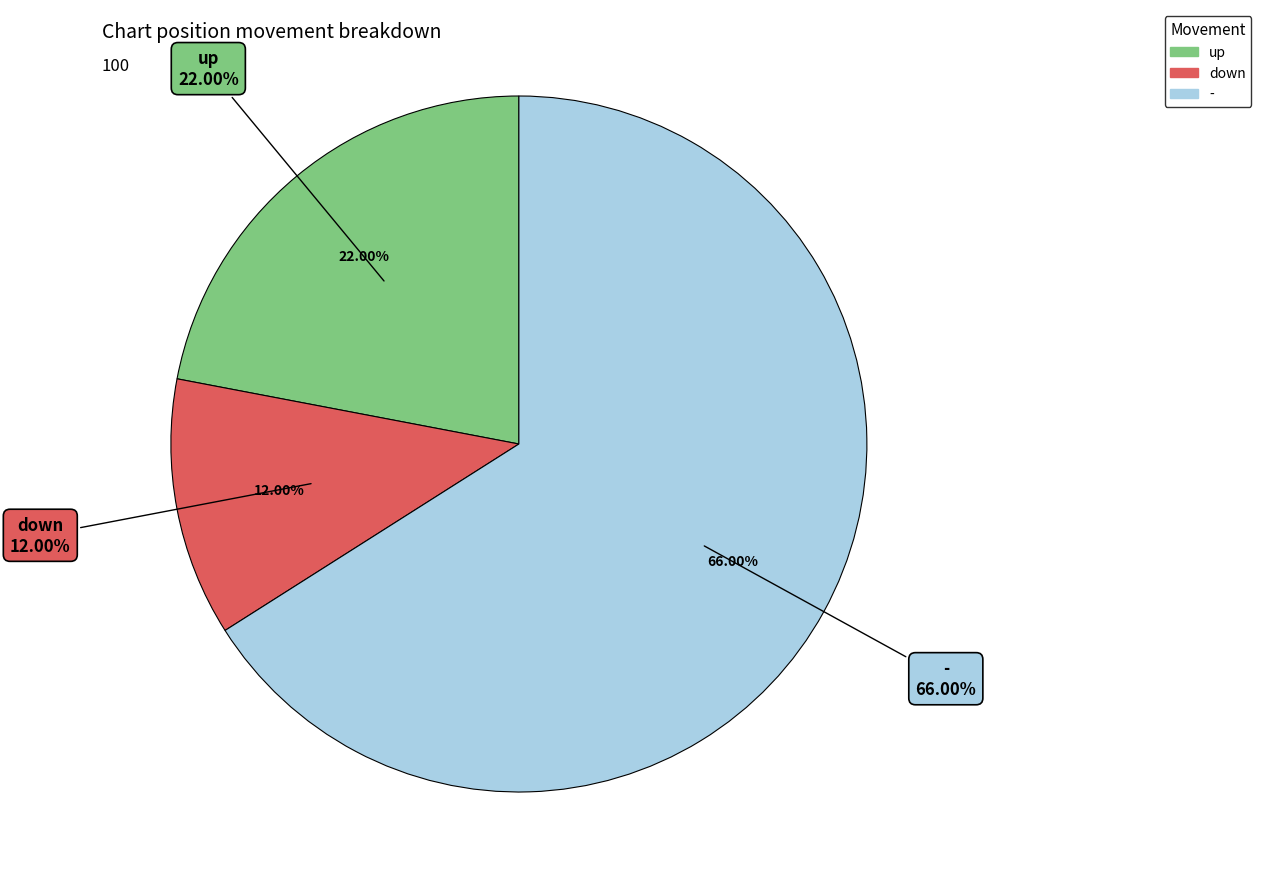

To the nearest percent, what is the difference between the largest and smallest slice percentages?

54%